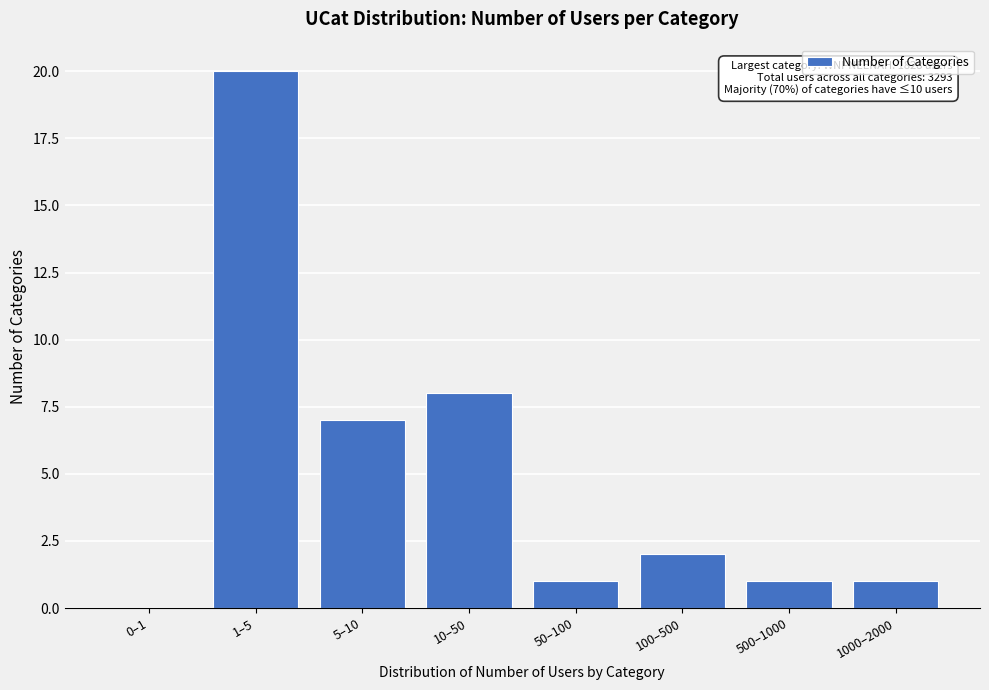

Reading right to left, list all the values displayed in this chart.

1000–2000=1	500–1000=1	100–500=2	50–100=1	10–50=8	5–10=7	1–5=20	0–1=0